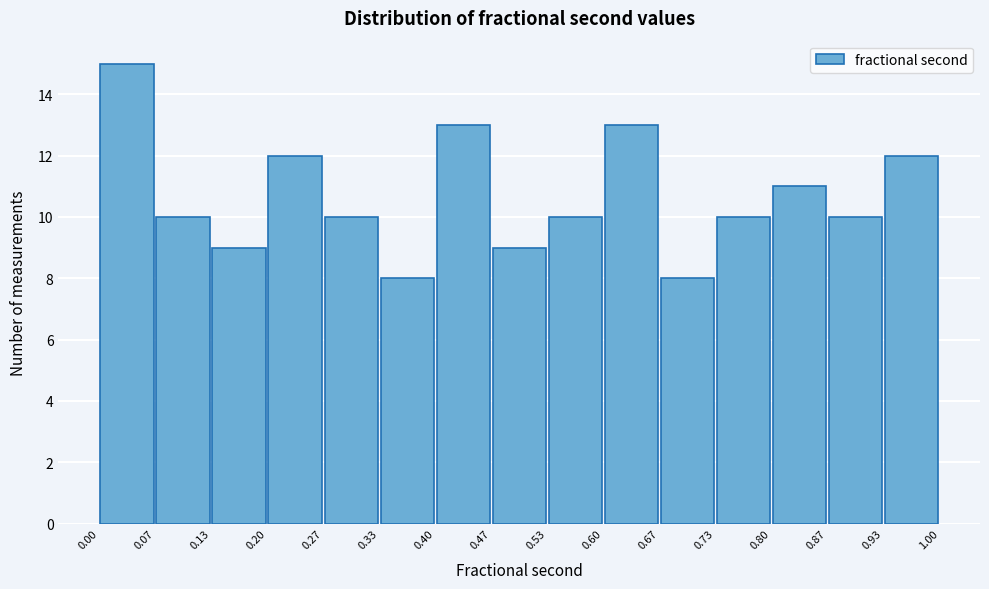

Reading left to right, transcribe this chart: for each bar, give the range it covers on the x-axis and its height. The values are not printed on the chart, so give them approximately, as read against the axis.

0.00 to 0.07: 15
0.07 to 0.13: 10
0.13 to 0.20: 9
0.20 to 0.27: 12
0.27 to 0.33: 10
0.33 to 0.40: 8
0.40 to 0.47: 13
0.47 to 0.53: 9
0.53 to 0.60: 10
0.60 to 0.67: 13
0.67 to 0.73: 8
0.73 to 0.80: 10
0.80 to 0.87: 11
0.87 to 0.93: 10
0.93 to 1.00: 12